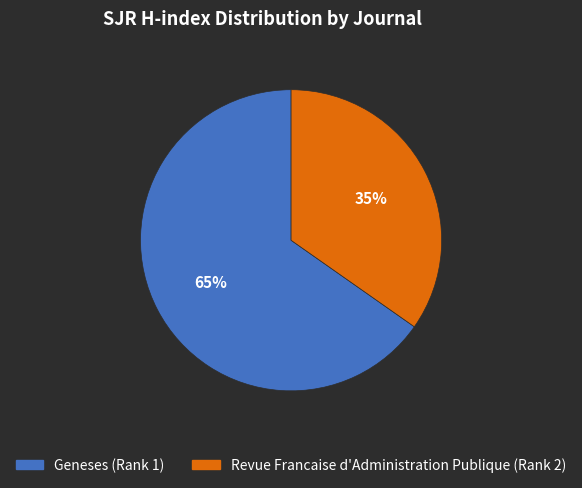

Between Revue Francaise d'Administration Publique (Rank 2) and Geneses (Rank 1), which is larger?

Geneses (Rank 1)